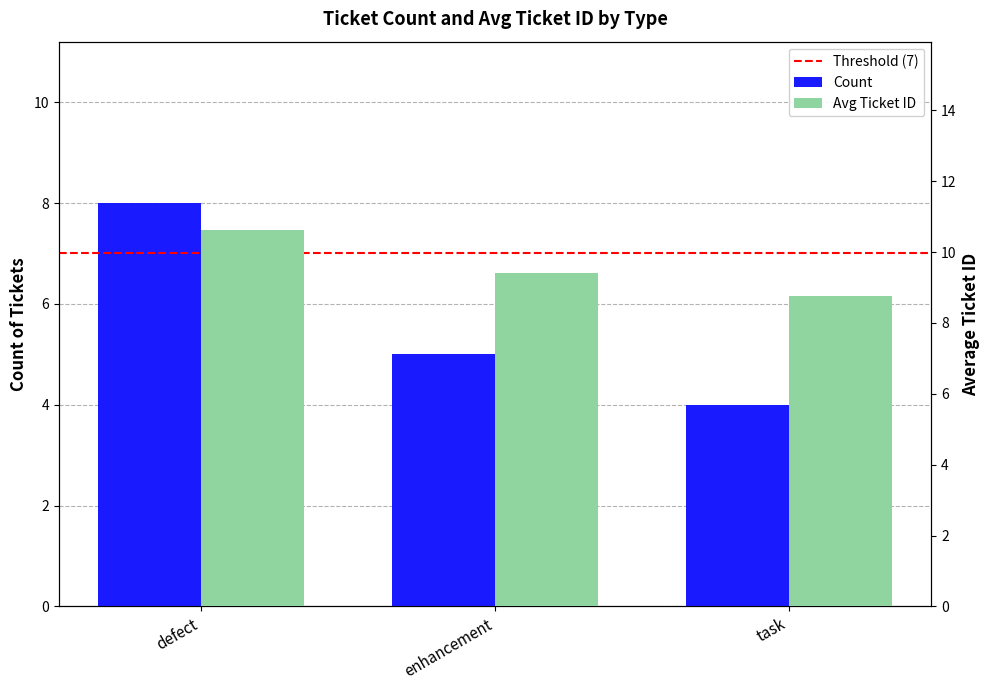

What is the value of the Count bar at the 2nd from the left?

5.0